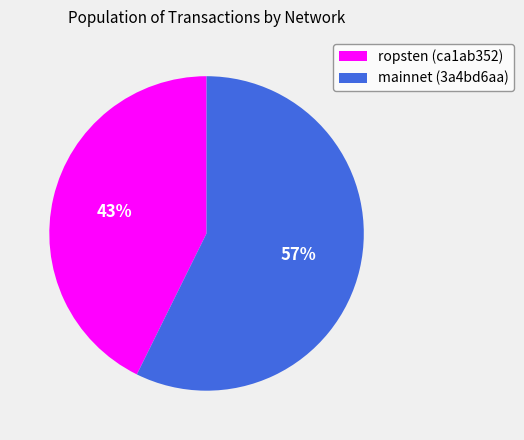

True or false: mainnet (3a4bd6aa) accounts for 57% of the total.

True